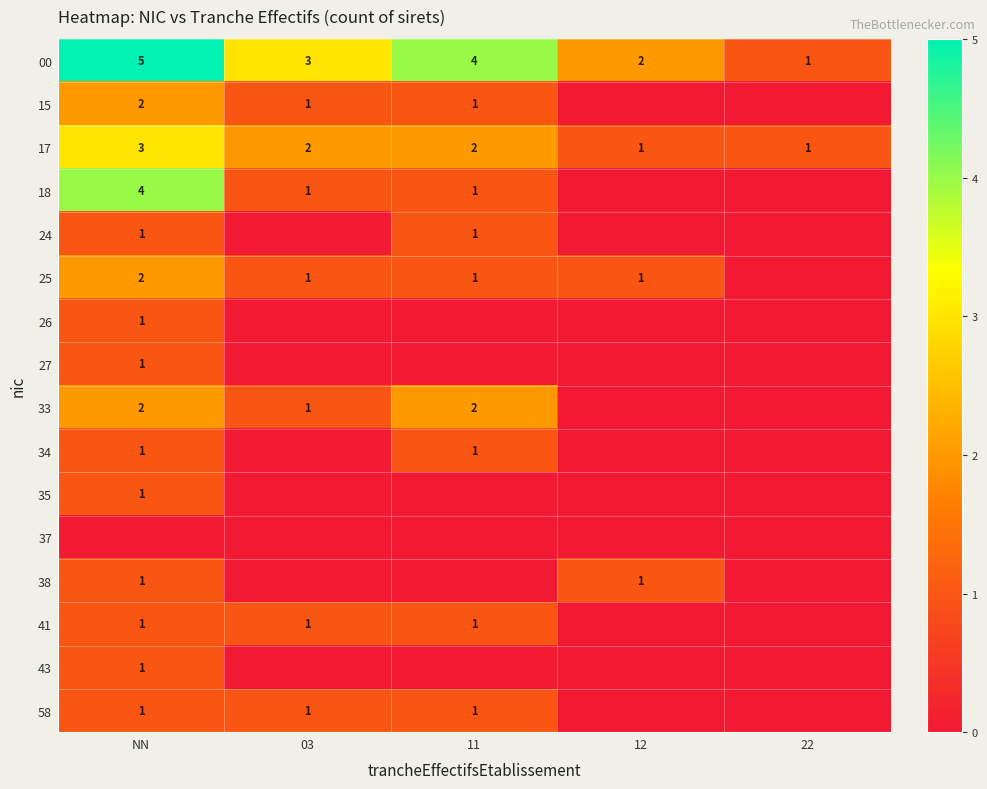

At how many categories does at least one series exceed 1?

4